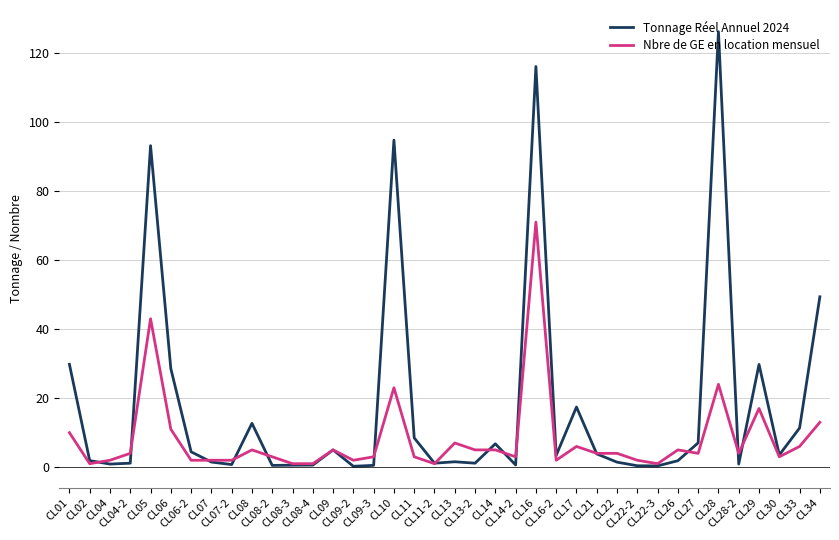

The Nbre de GE en location mensuel series shows 4.0 at CL21. True or false?

True